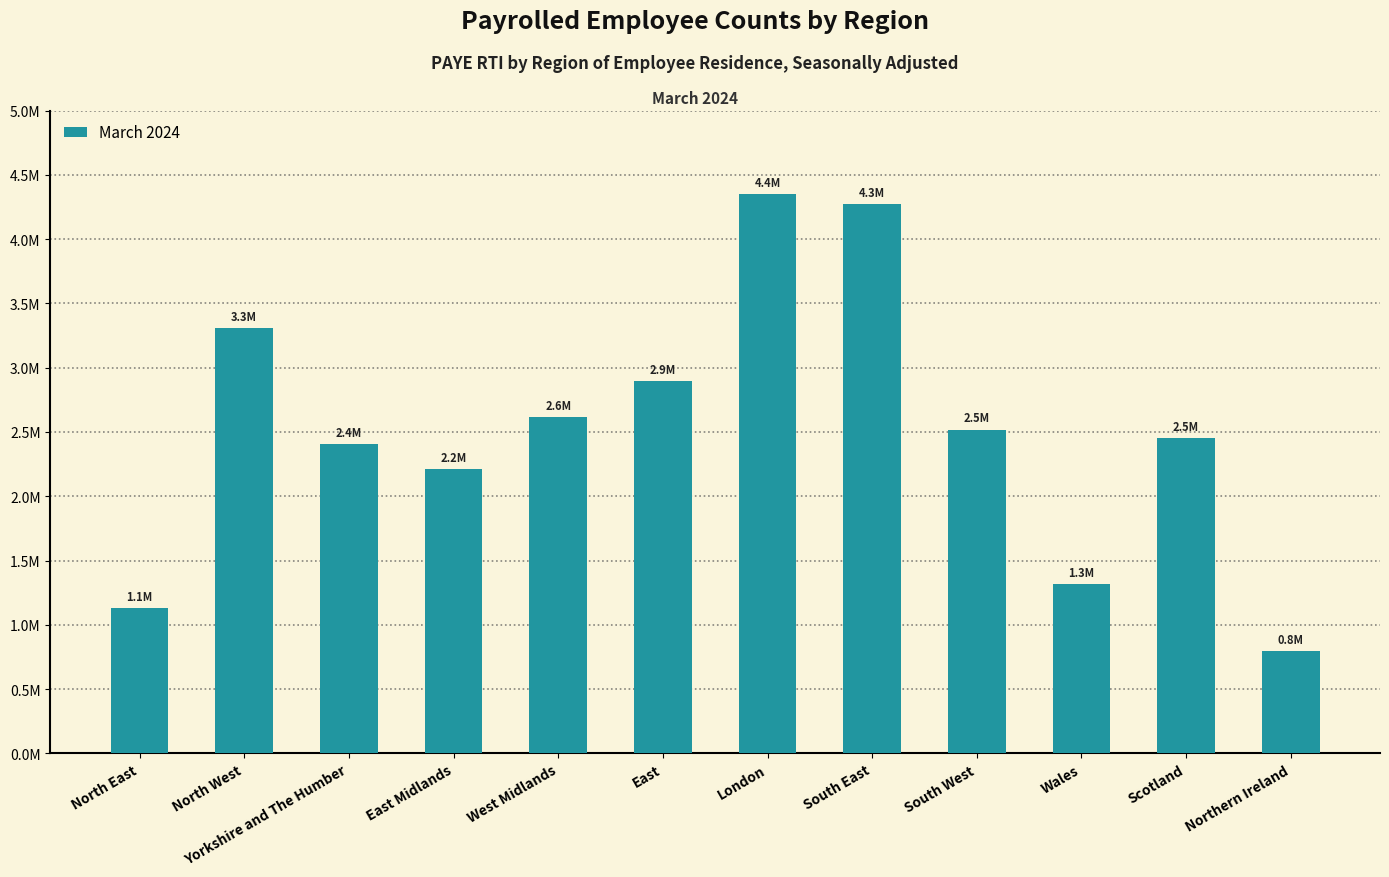

Does the chart contain any negative values?

No